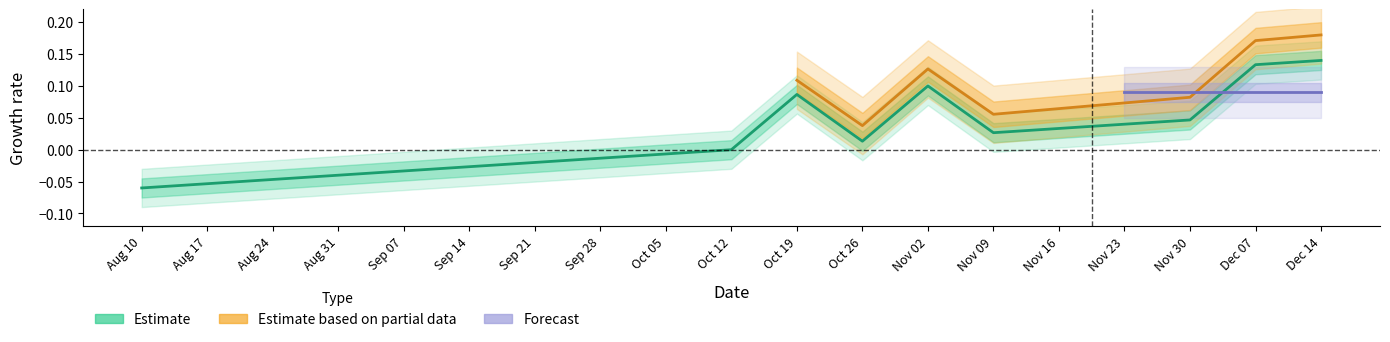

True or false: Estimate based on partial data and Estimate cross at least once.

False